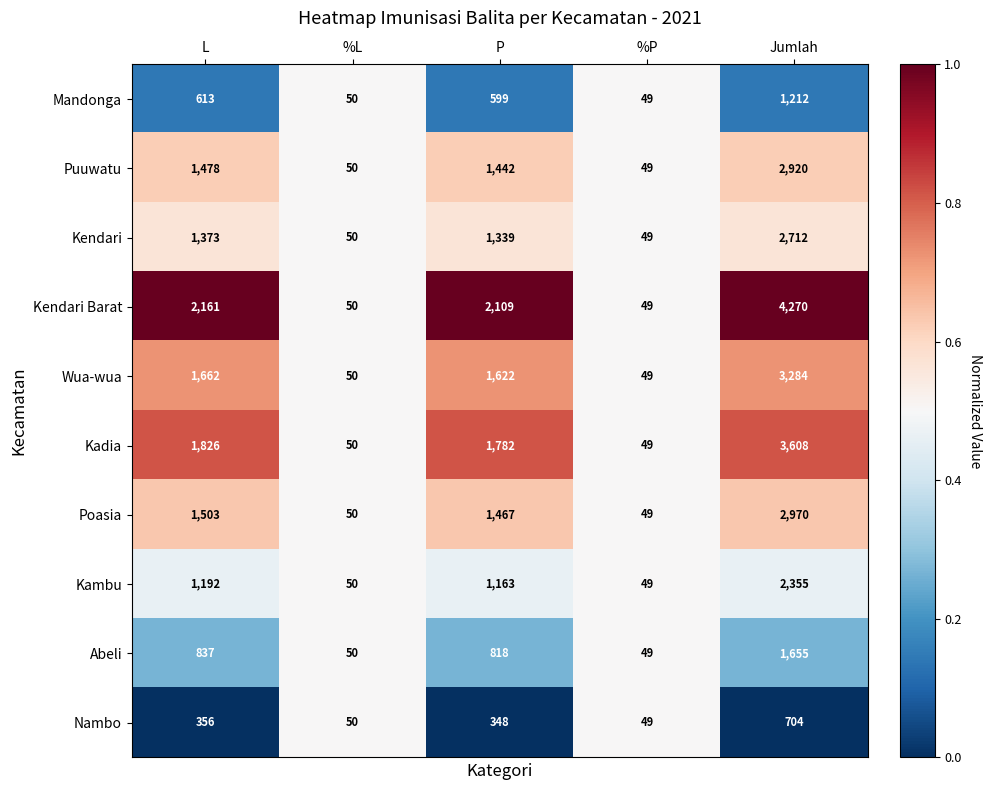

The Puuwatu series shows 1355 at Jumlah. True or false?

False